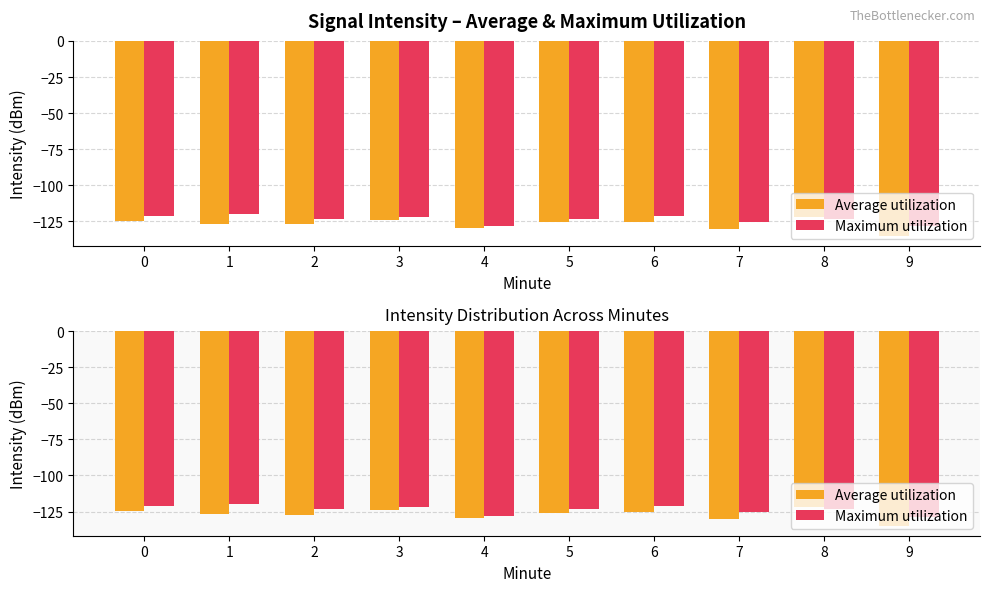

What is the difference between the maximum and minimum values in the Average utilization series?

12.8